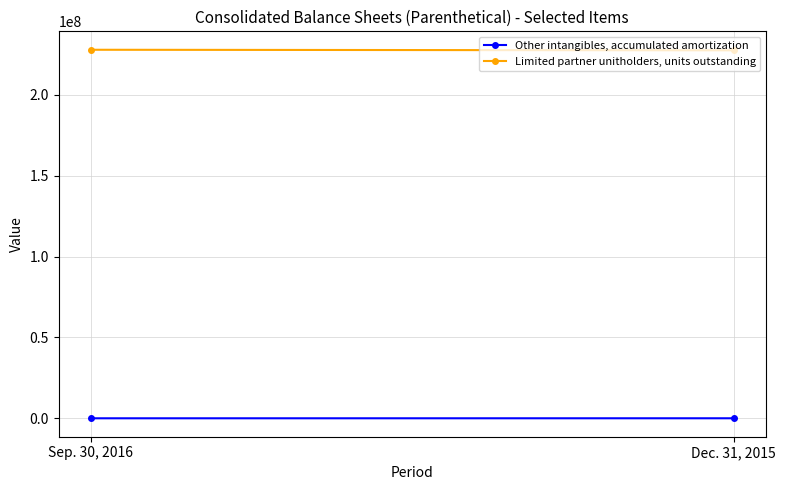

At how many categories does at least one series exceed 198935983?

2